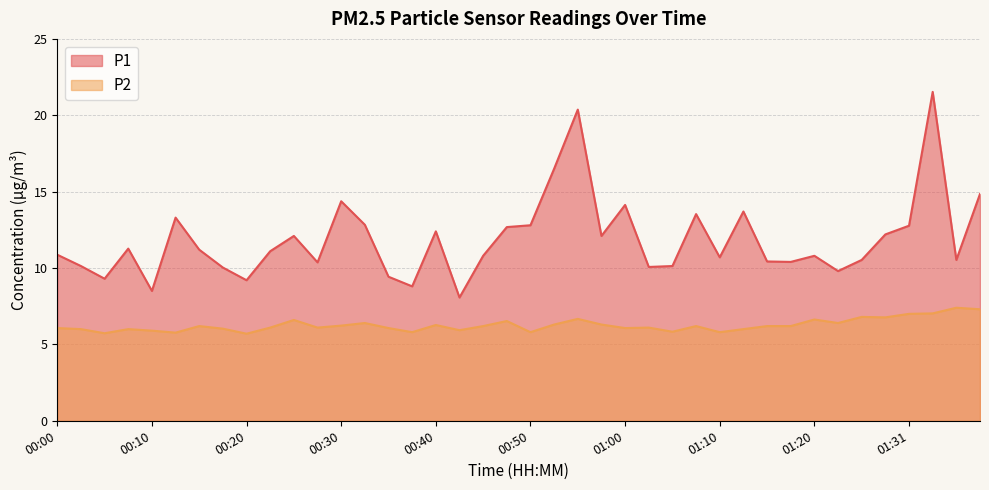

Rank the series by their maximum value, from highest to lowest.

P1, P2